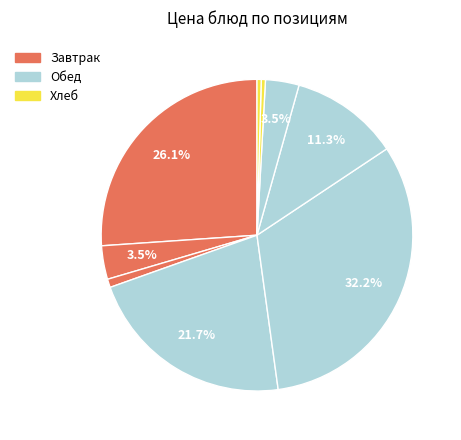

How many slices are in this pie chart?

9